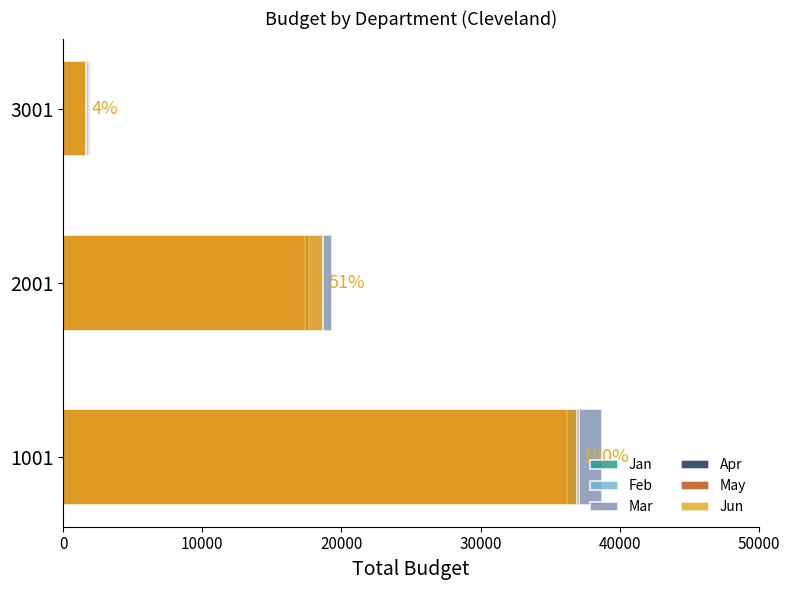

Which series has the largest total across all categories?

Mar